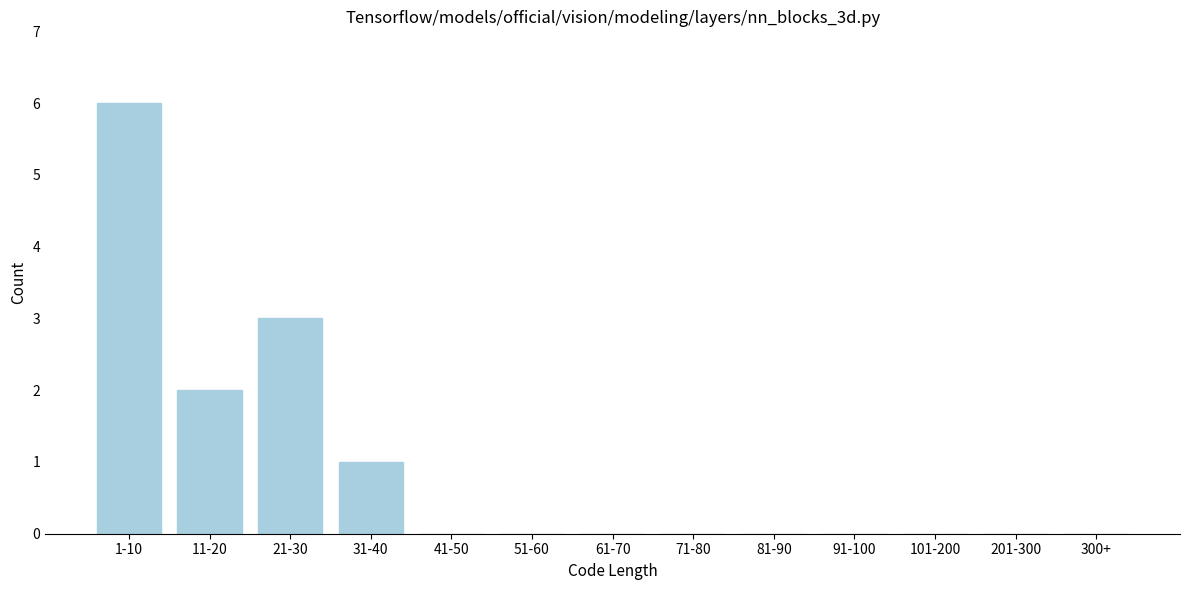

Reading left to right, list all the values displayed in this chart.

1-10=6	11-20=2	21-30=3	31-40=1	41-50=0	51-60=0	61-70=0	71-80=0	81-90=0	91-100=0	101-200=0	201-300=0	300+=0